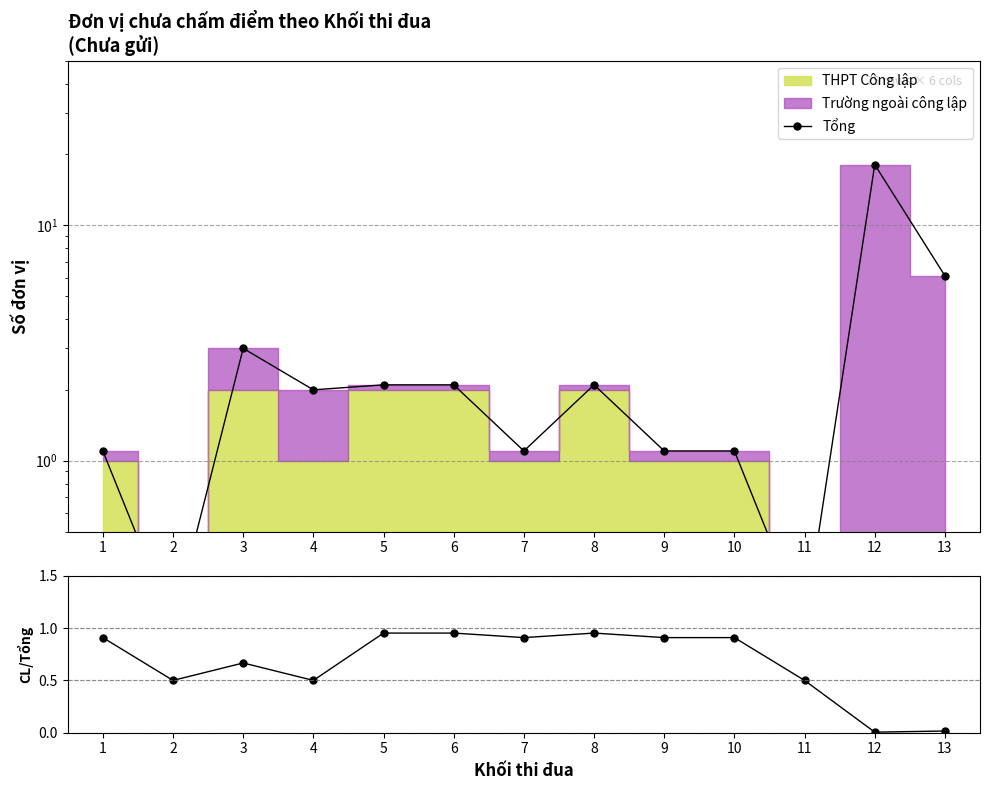

At which category does Công lập / Tổng reach its first local valley?

2